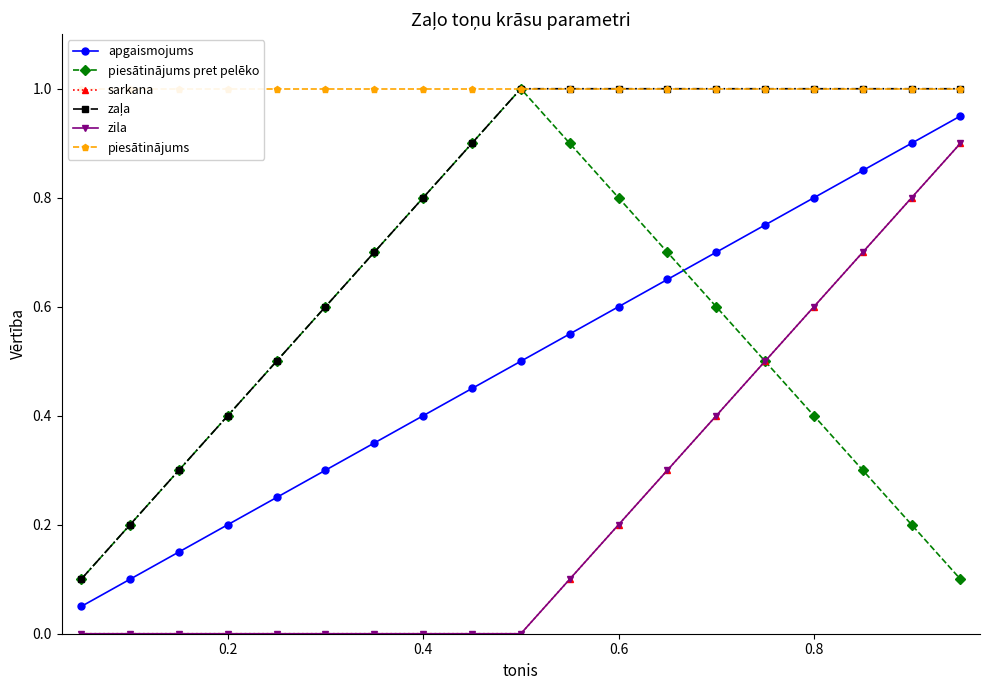

Is this an area chart (filled region under the line)?

No